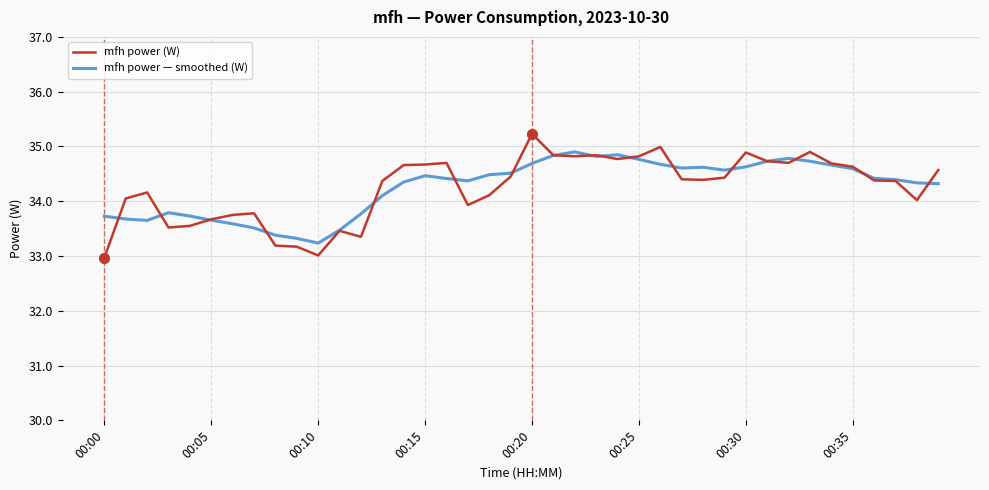

Which series has the widest spread of values?

mfh power (W)